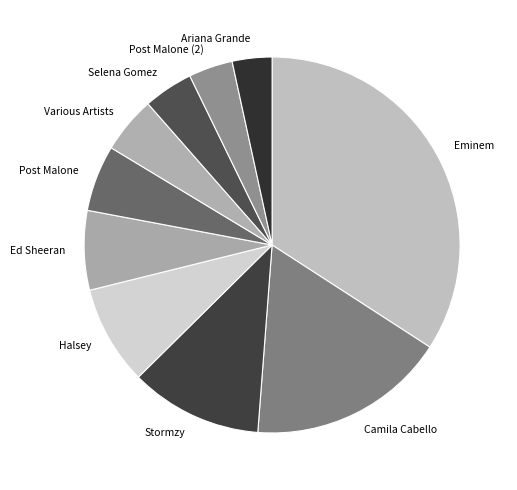

Is it true that Selena Gomez is 4% of the pie?

True